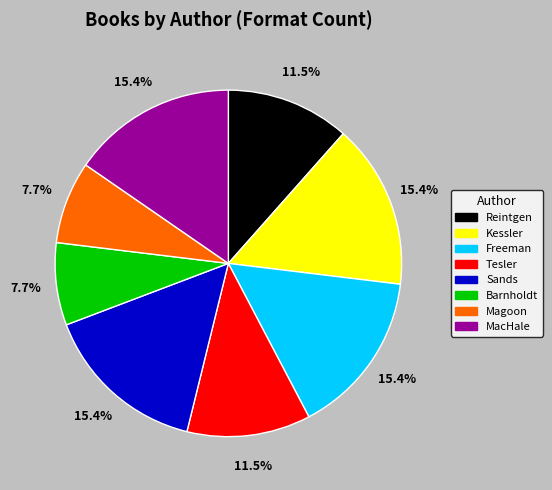

Does any single category account for the majority?

No